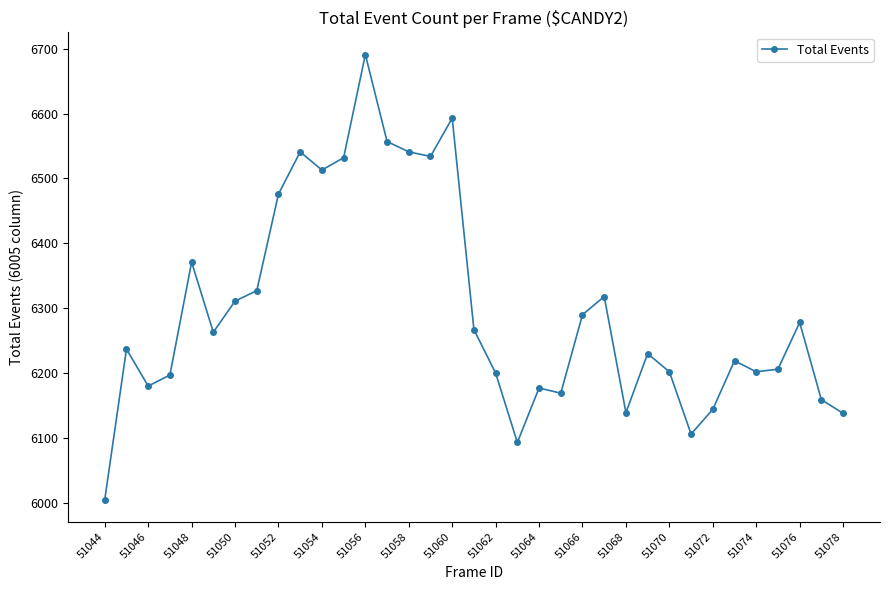

What is the difference between the maximum and minimum values?

686